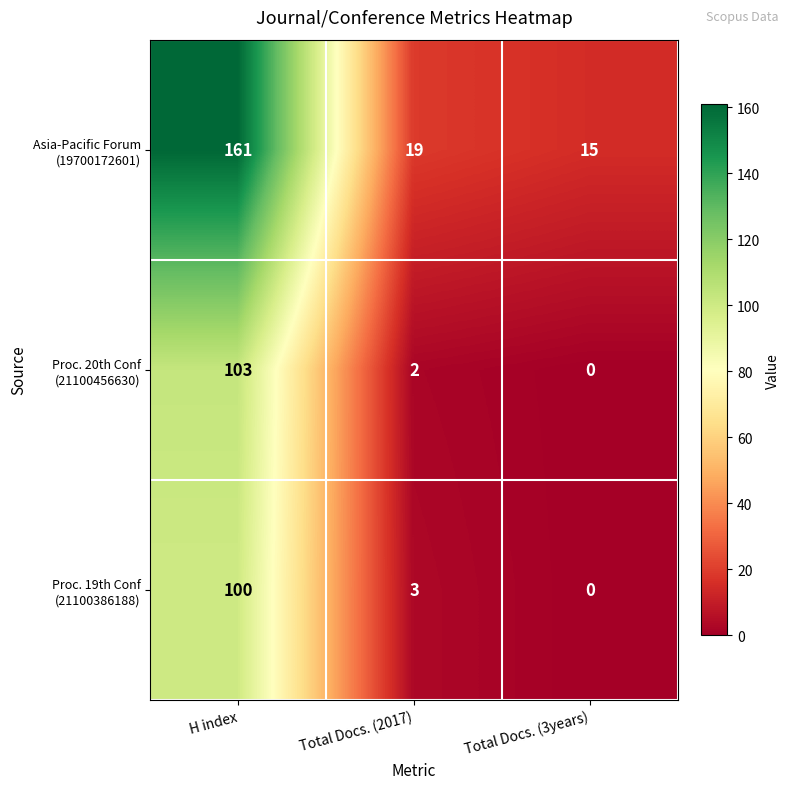

What is the total value across all series at H index?

364